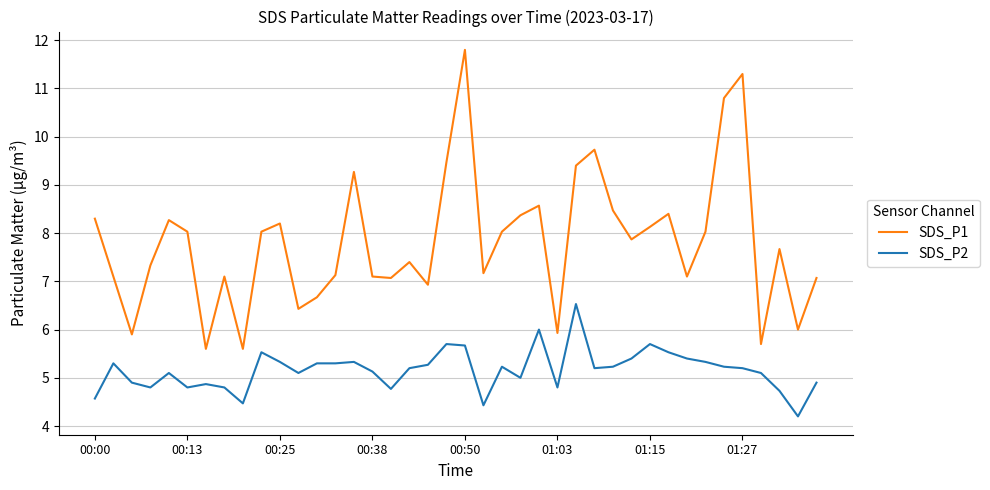

What is the average value of the SDS_P2 series?

5.2